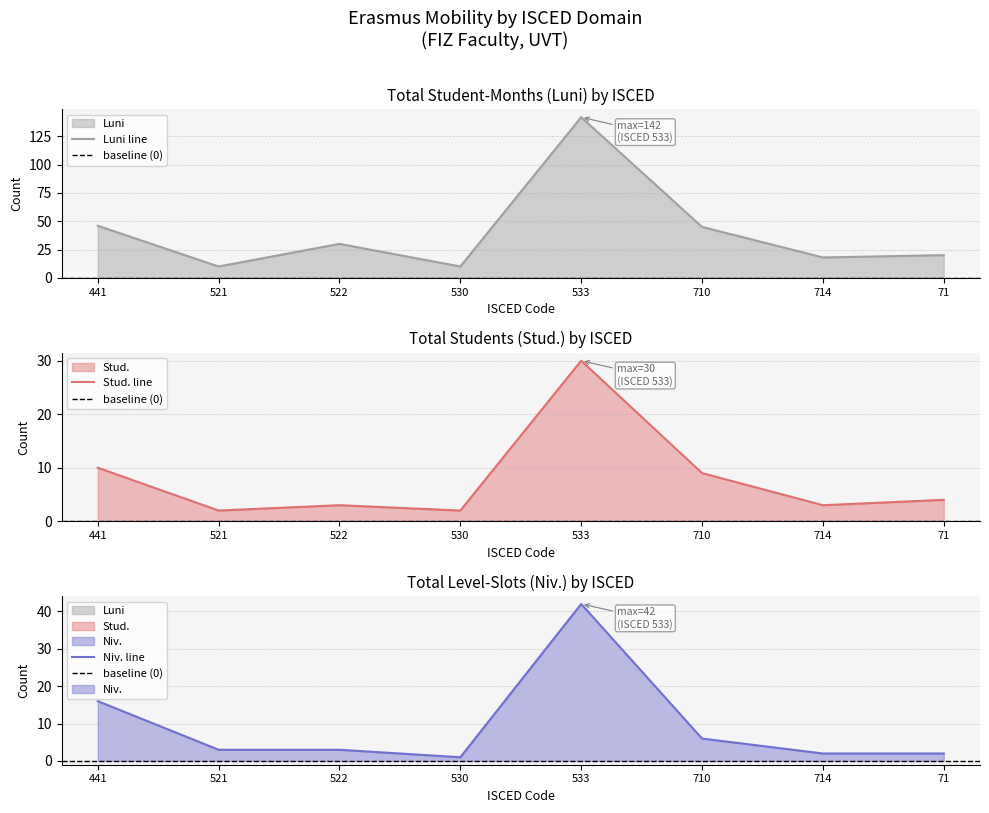

Where is Niv. nearest to the value 21?

441